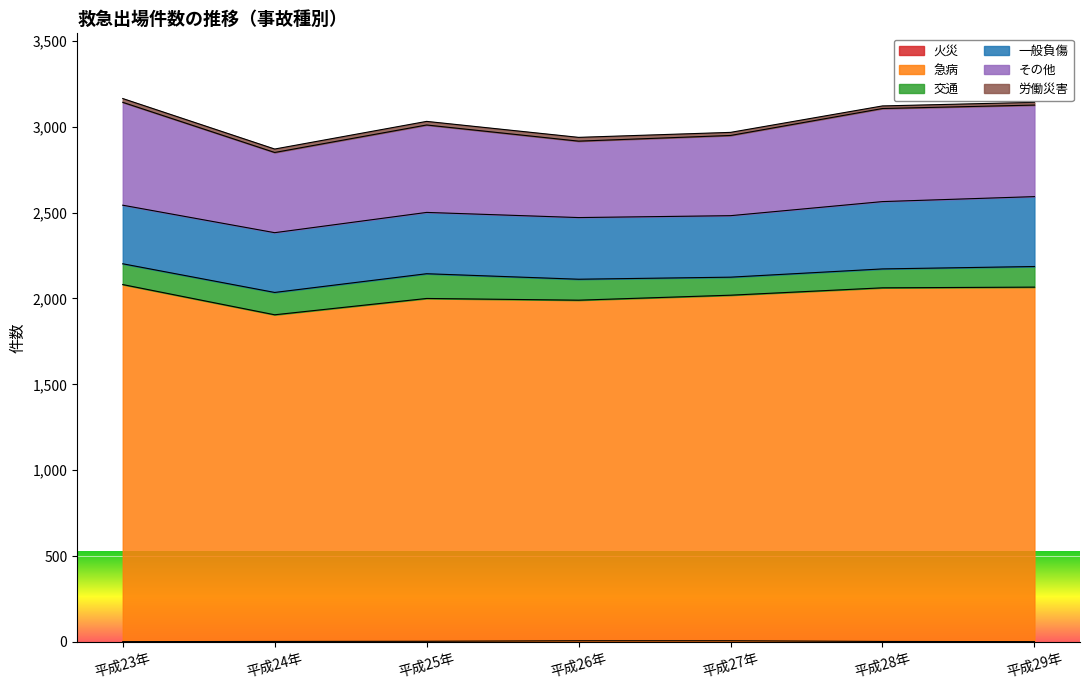

Reading left to right, extract all data points from this chart.

火災: 2	3	4	7	7	3	2
急病: 2079	1902	1996	1983	2012	2059	2064
交通: 121	130	144	122	105	110	120
一般負傷: 341	348	357	359	358	392	407
その他: 599	467	509	445	467	542	533
労働災害: 22	20	21	22	18	15	16